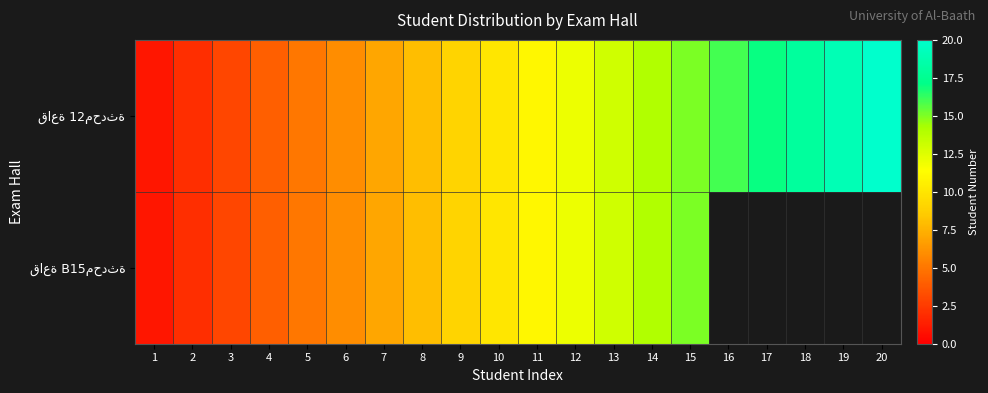

How many positive values does the قاعة B15محدثة series have?

15